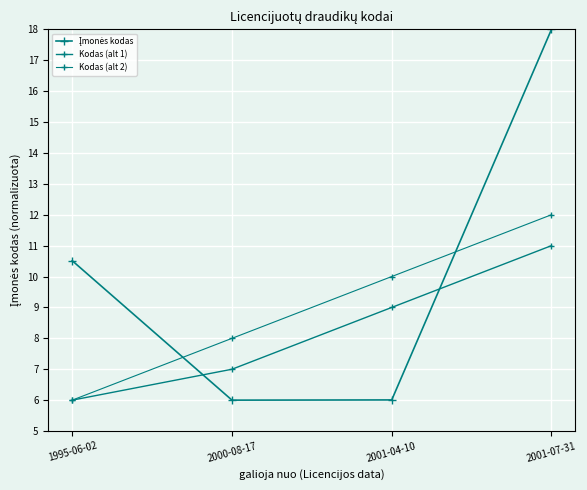

At how many categories does at least one series exceed 12?

1